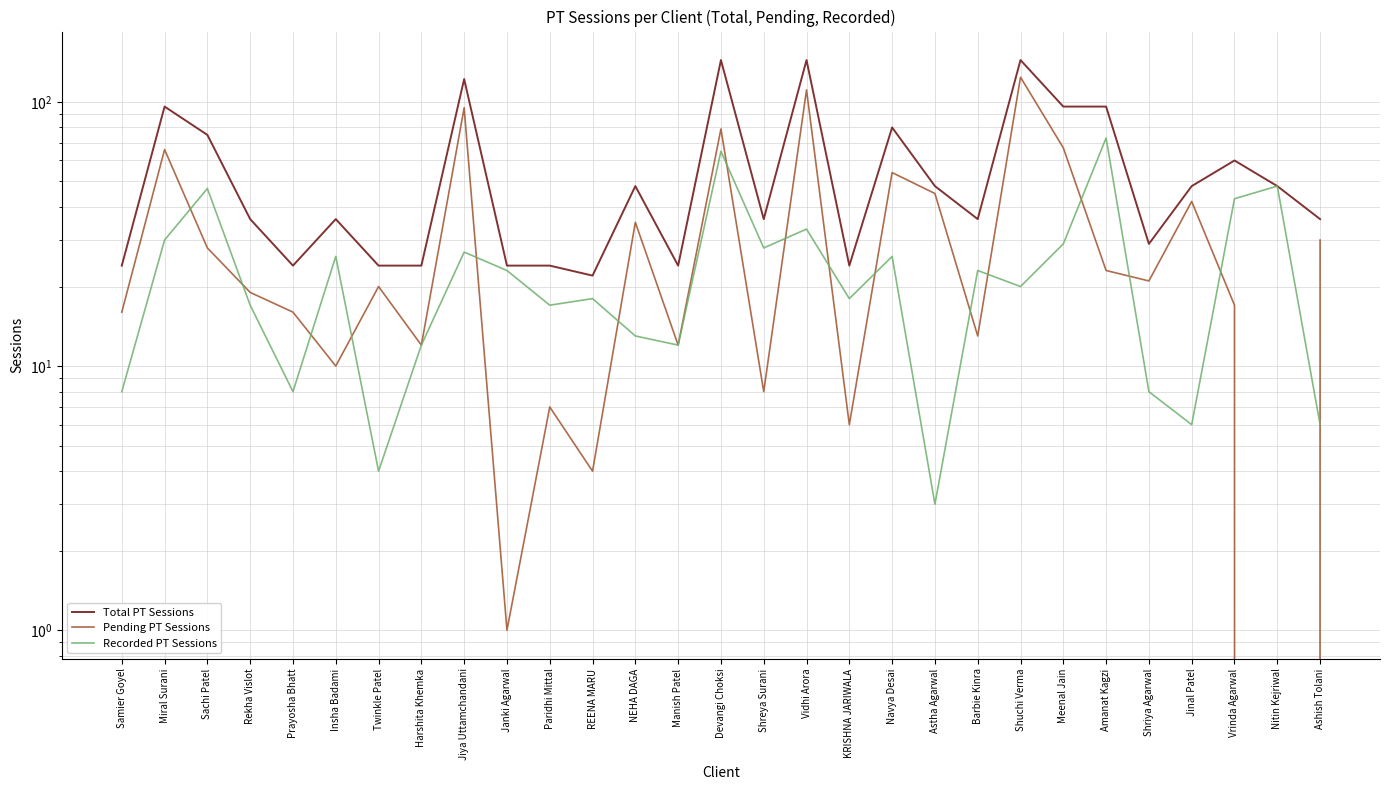

How many interior local peaks does the Pending PT Sessions series have?

10